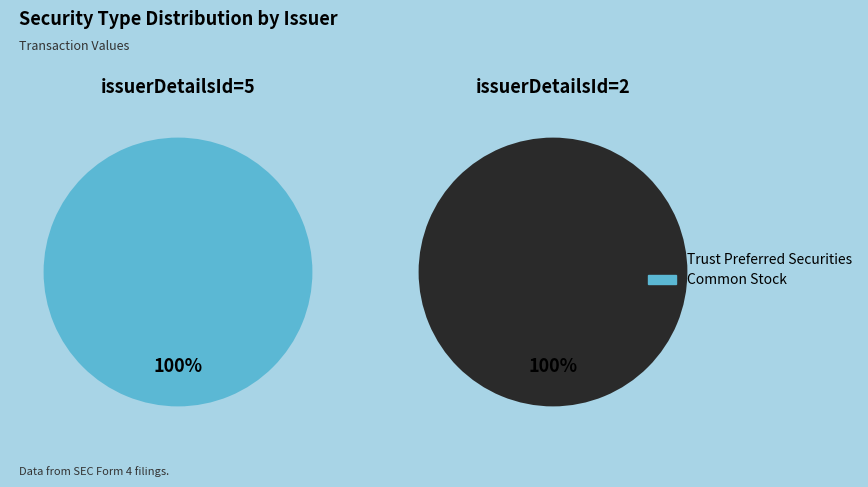

Is the sum of 2 and 5 greater than half?

Yes